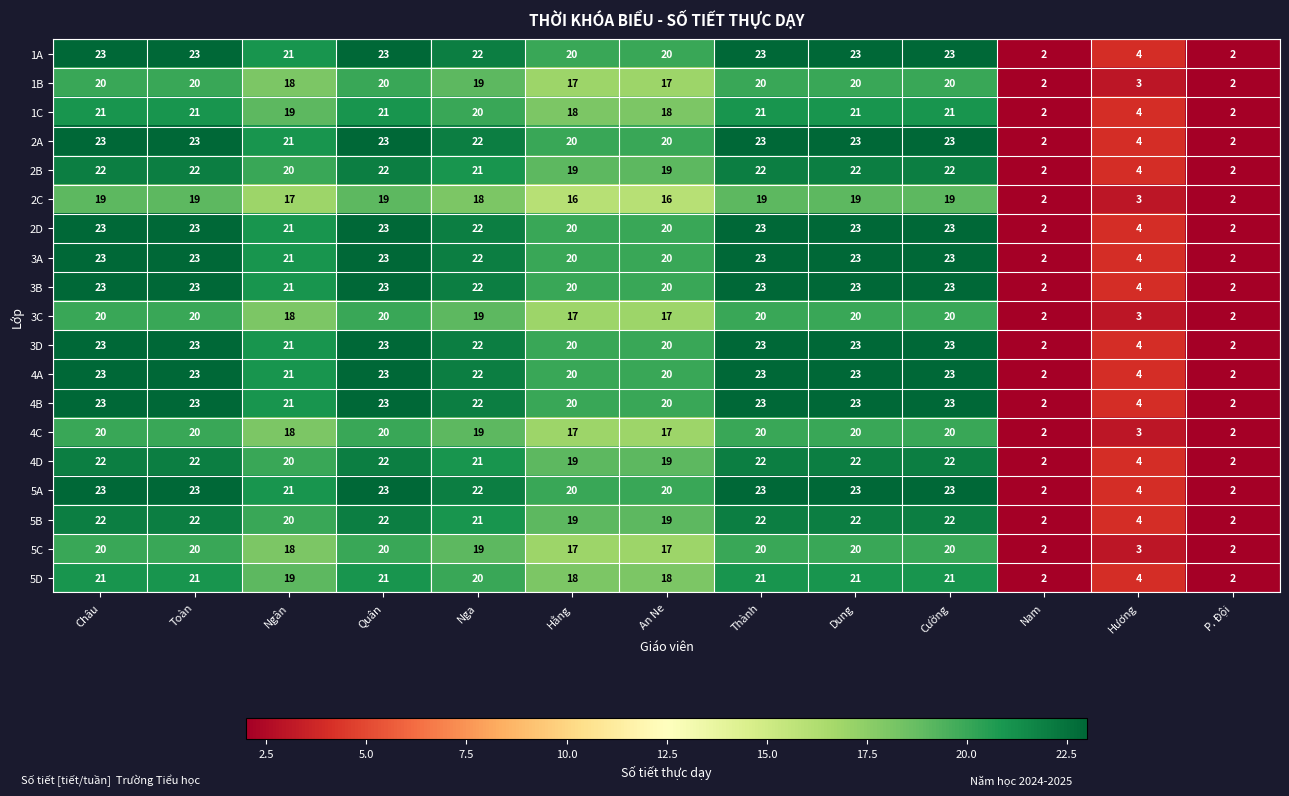

At how many categories does at least one series exceed 11?

10